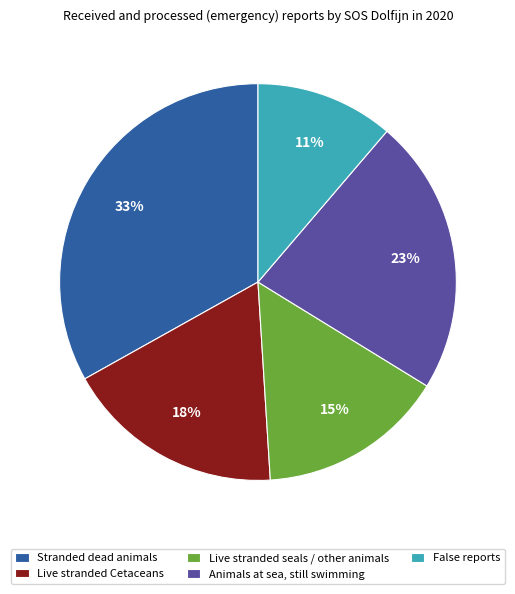

To the nearest percent, what is the average slice percentage?

20%